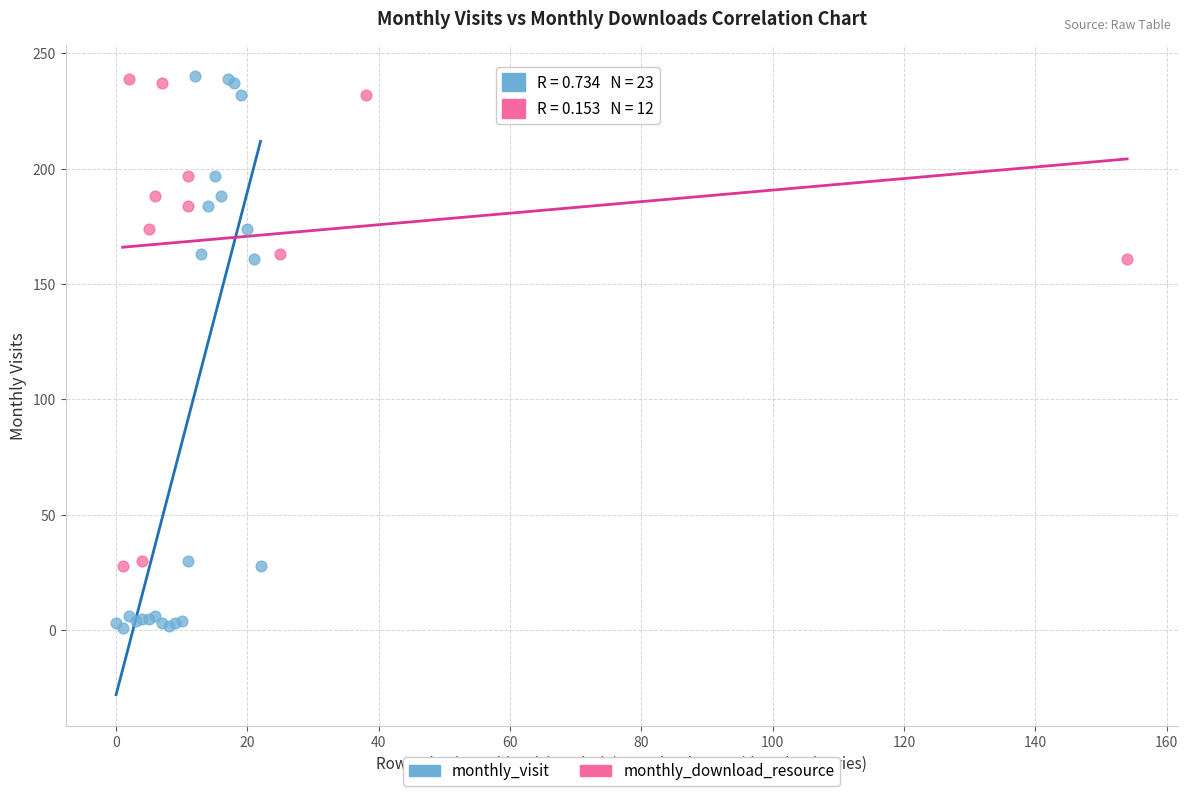

Which series has the largest Y range (max minus min)?

monthly_visit